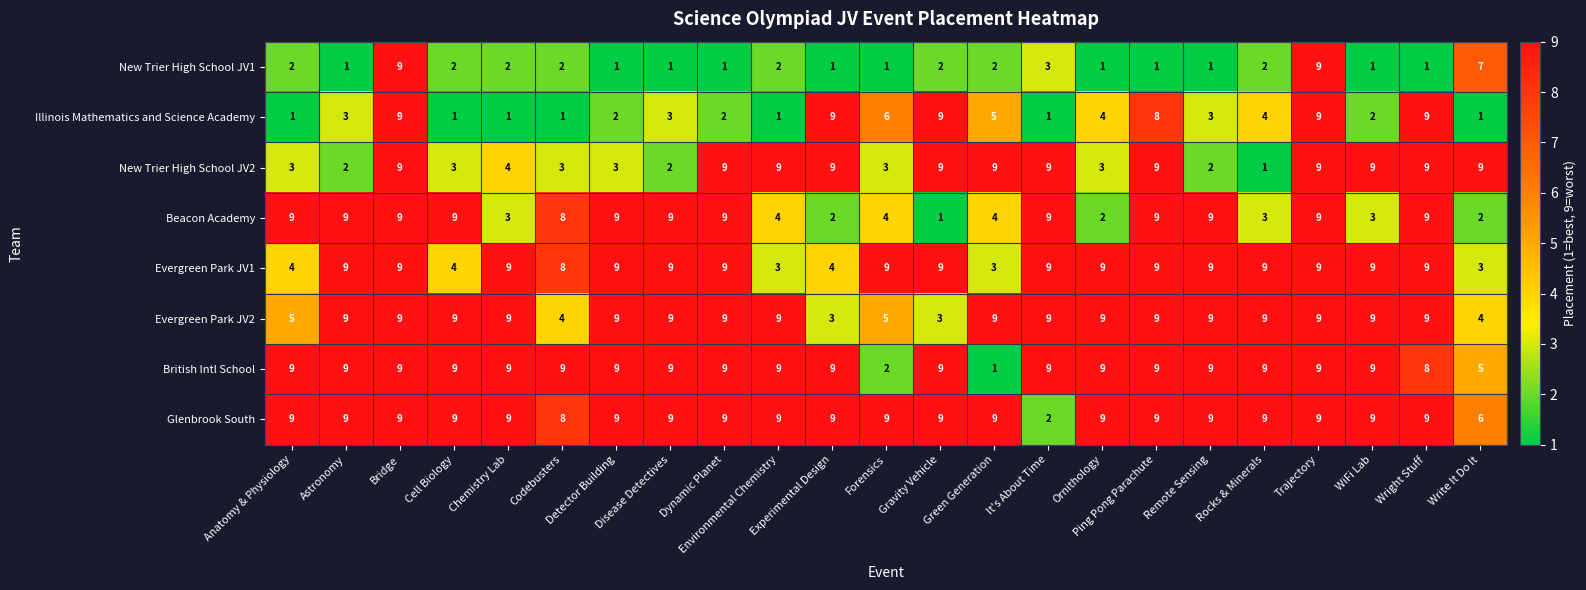

Which series has the largest total across all categories?

Glenbrook South